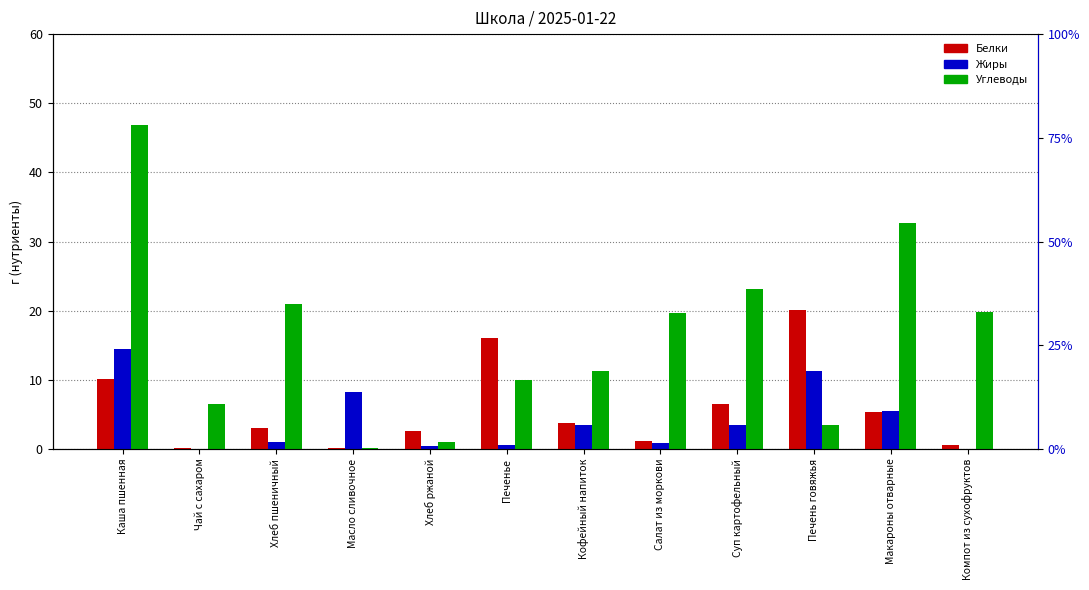

Is it true that Белки equals 0.1 at Масло сливочное?

True